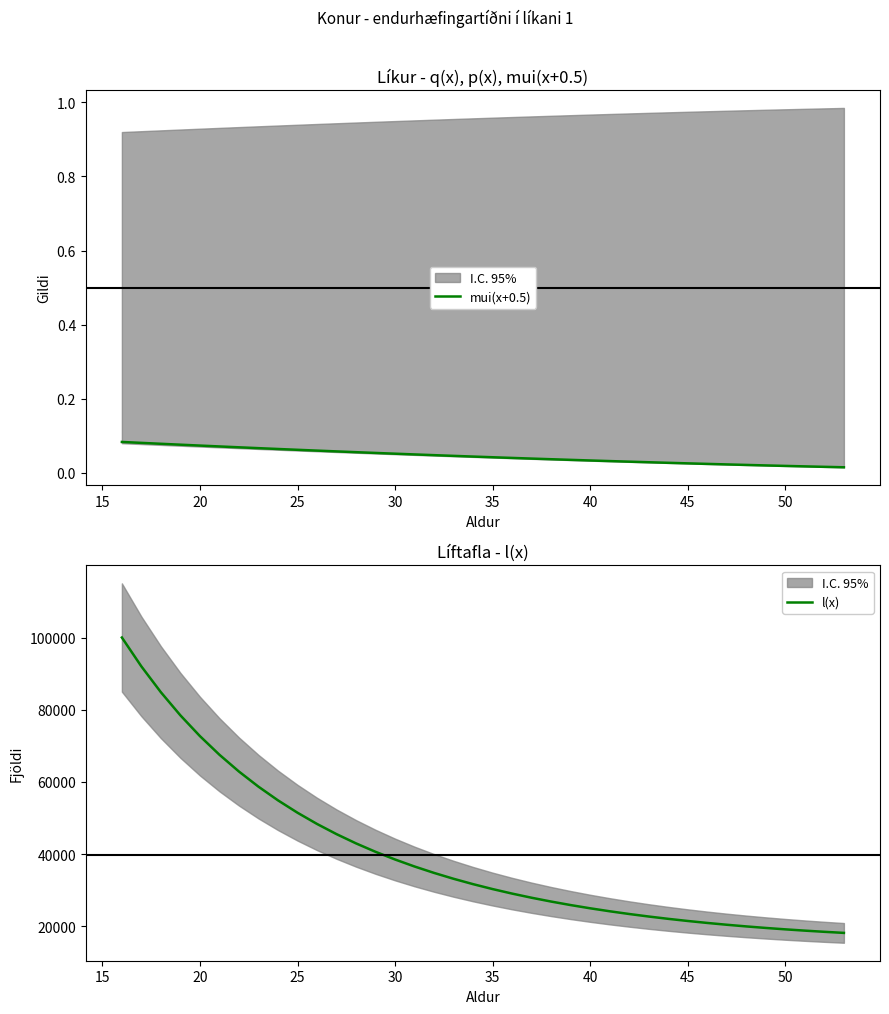

How many categories are shown in the chart?

38